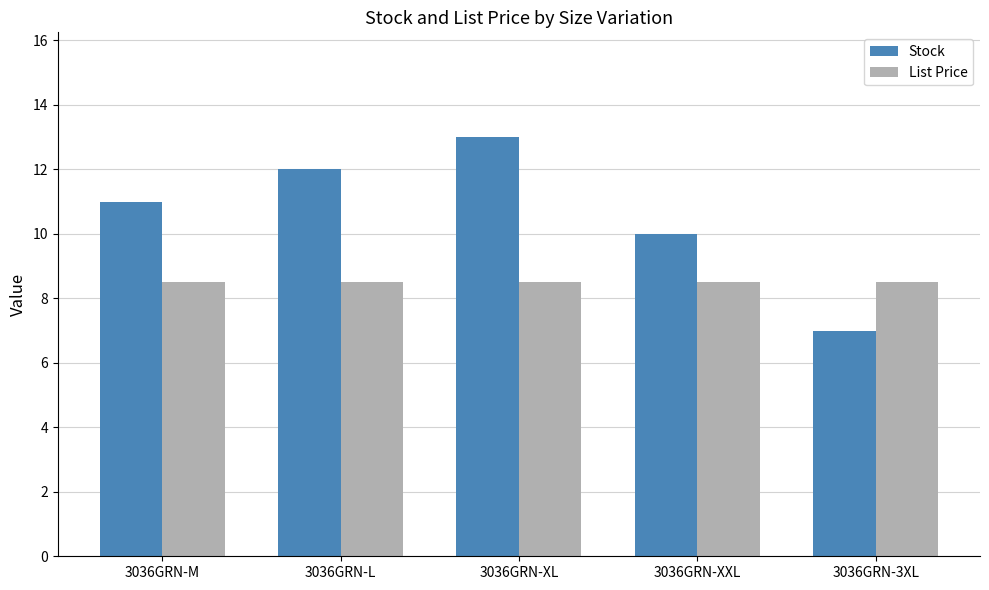

Reading right to left, what are all the values shown in this chart?

Stock: 3036GRN-3XL=7.0	3036GRN-XXL=10.0	3036GRN-XL=13.0	3036GRN-L=12.0	3036GRN-M=11.0
List Price: 3036GRN-3XL=8.5	3036GRN-XXL=8.5	3036GRN-XL=8.5	3036GRN-L=8.5	3036GRN-M=8.5